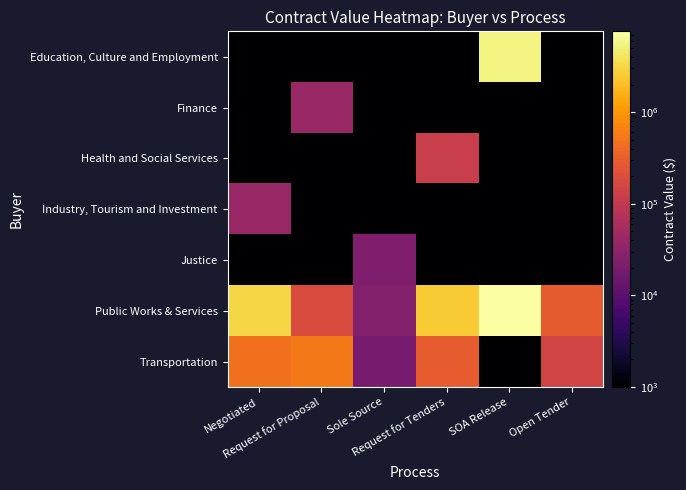

Between Negotiated and Request for Proposal, which is larger?

Negotiated